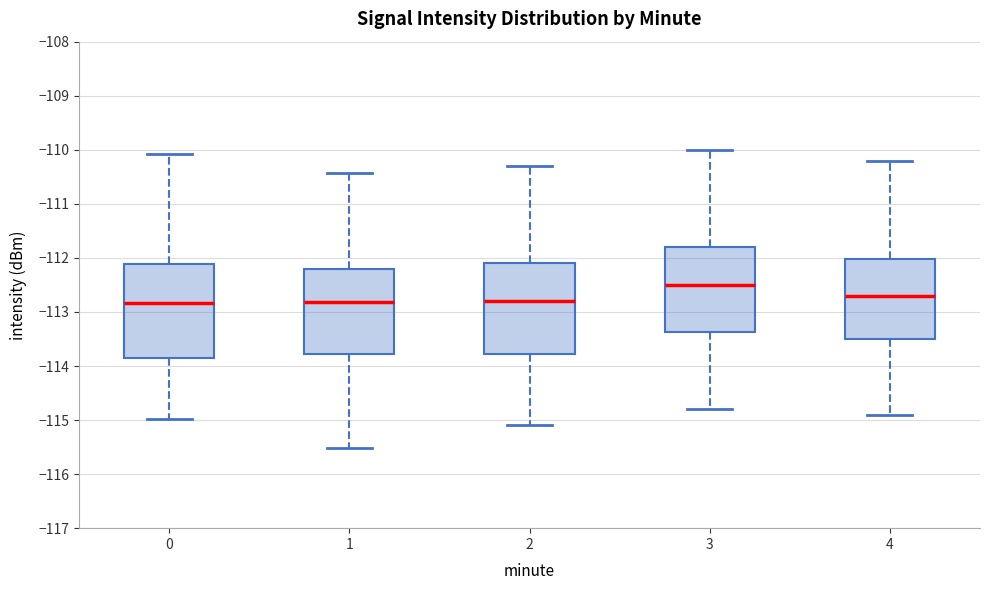

Reading left to right, read every box against the y-axis: the position of its median line, the range the box covers, and the ends of its whiskers. The values are not printed on the chart, so give them approximately, as read against the axis.

0: median -112.8, box -113.9 to -112.1, whiskers -115.0 to -110.1
1: median -112.8, box -113.8 to -112.2, whiskers -115.5 to -110.4
2: median -112.8, box -113.8 to -112.1, whiskers -115.1 to -110.3
3: median -112.5, box -113.4 to -111.8, whiskers -114.8 to -110.0
4: median -112.7, box -113.5 to -112.0, whiskers -114.9 to -110.2